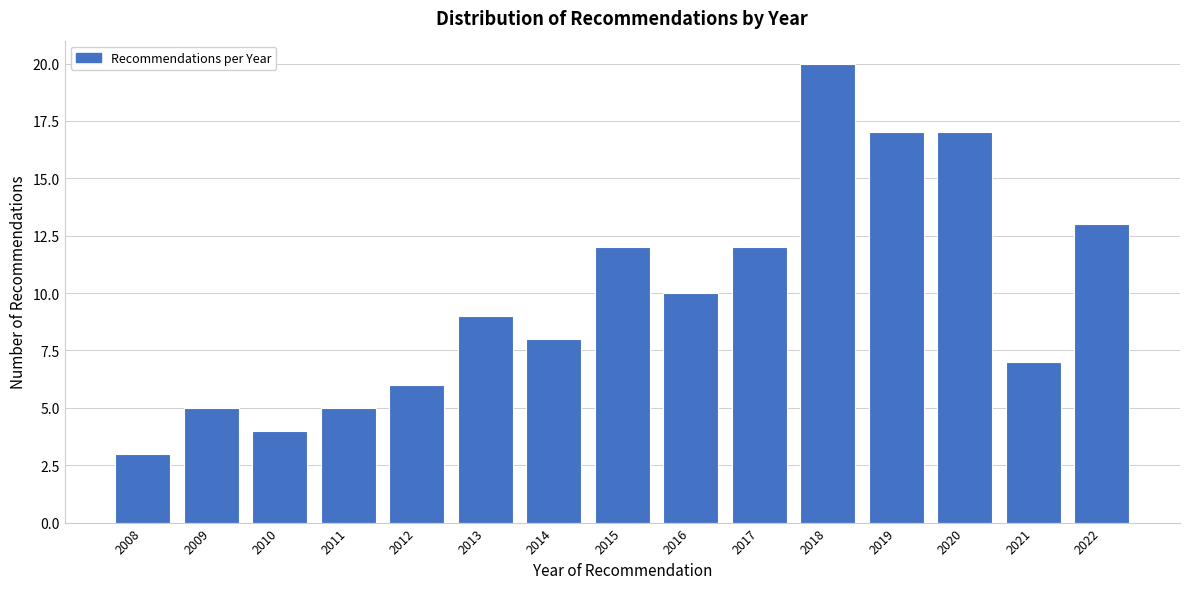

Reading left to right, what are all the values shown in this chart?

2008=3	2009=5	2010=4	2011=5	2012=6	2013=9	2014=8	2015=12	2016=10	2017=12	2018=20	2019=17	2020=17	2021=7	2022=13